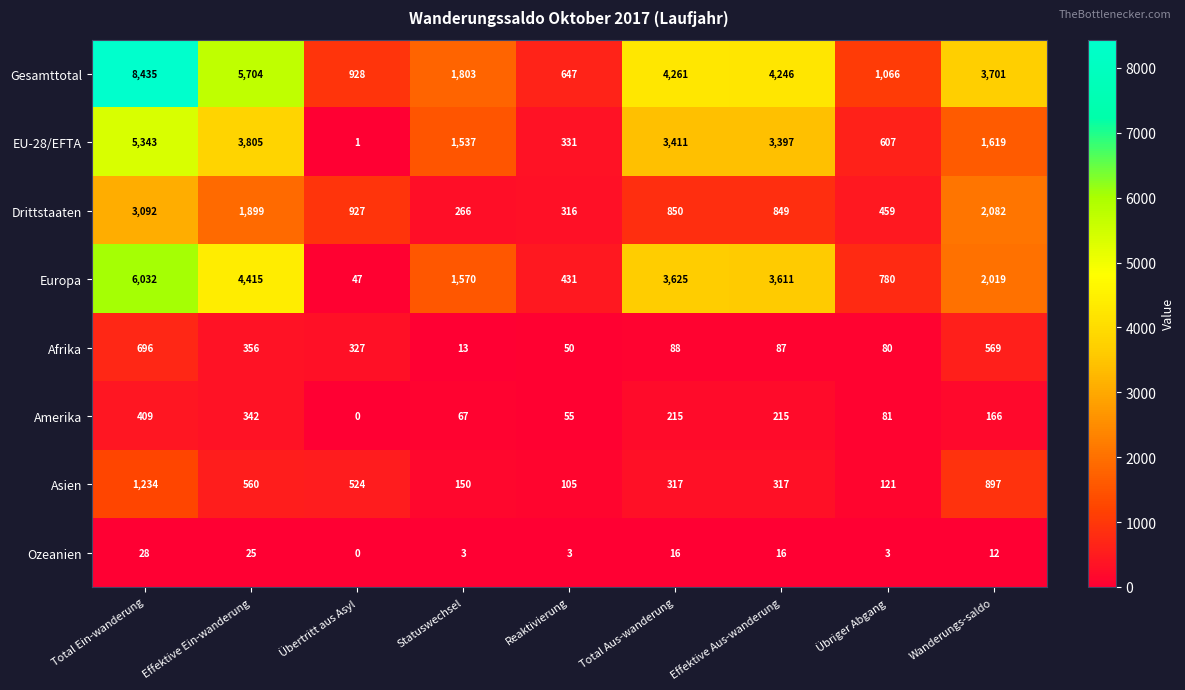

At which label does Amerika first exceed 166?

Total Ein-wanderung